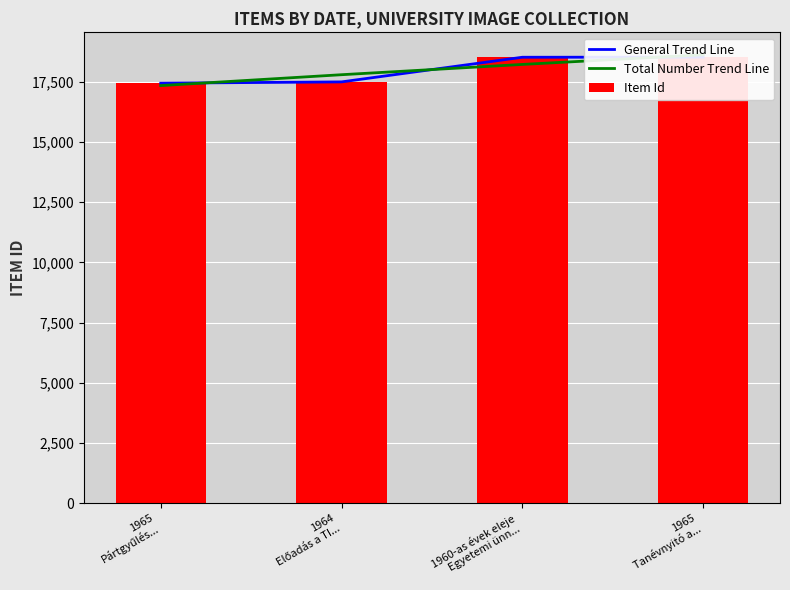

Reading right to left, extract all data points from this chart.

General Trend Line: 18524.0	18520.0	17496.0	17442.0
Total Number Trend Line: 18623.5	18221.5	17794.5	17342.5
Item Id: 18524.0	18520.0	17496.0	17442.0